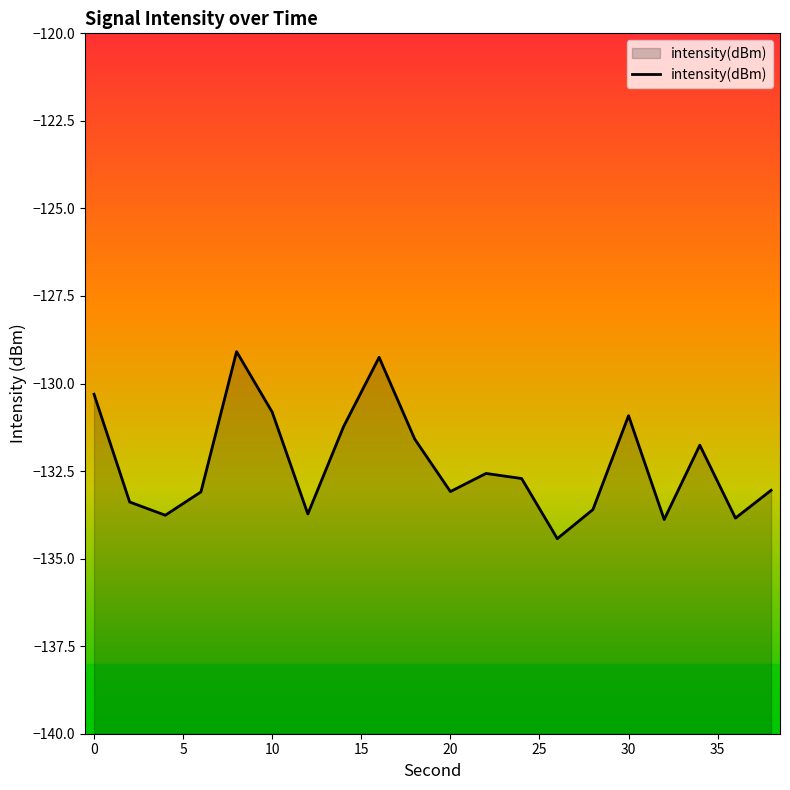

At which category does the chart reach its peak across all series?

8